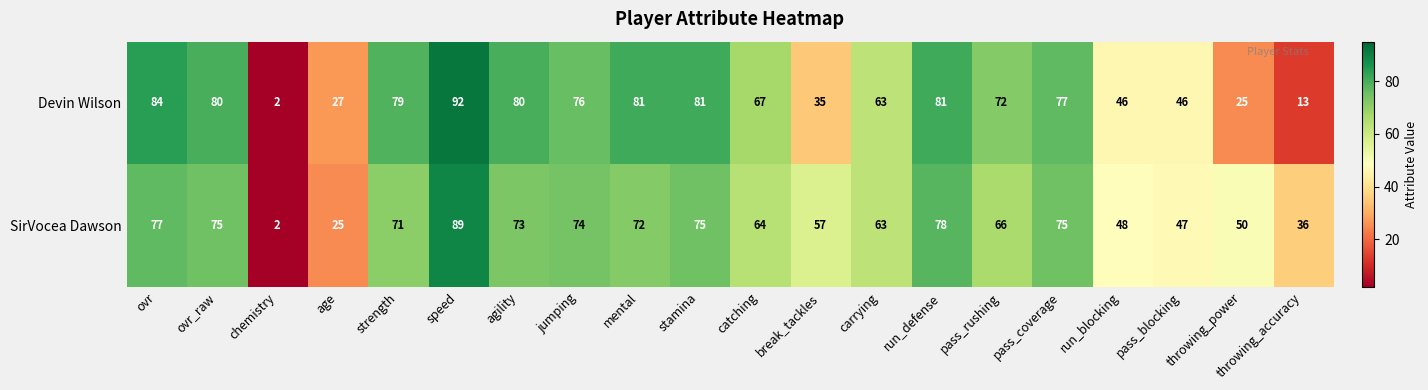

Where does the SirVocea Dawson series first go above 71?

ovr